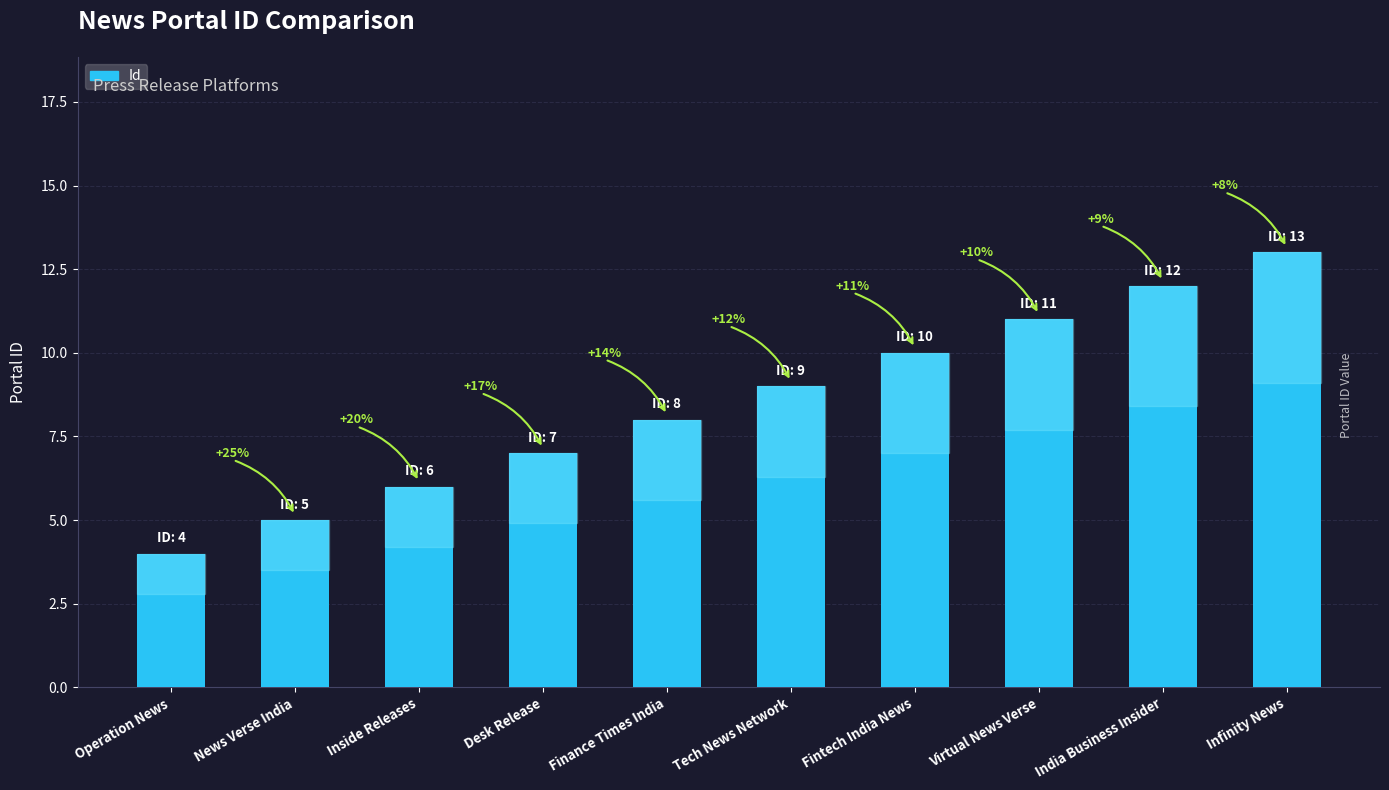

How many bars are there in total?

10